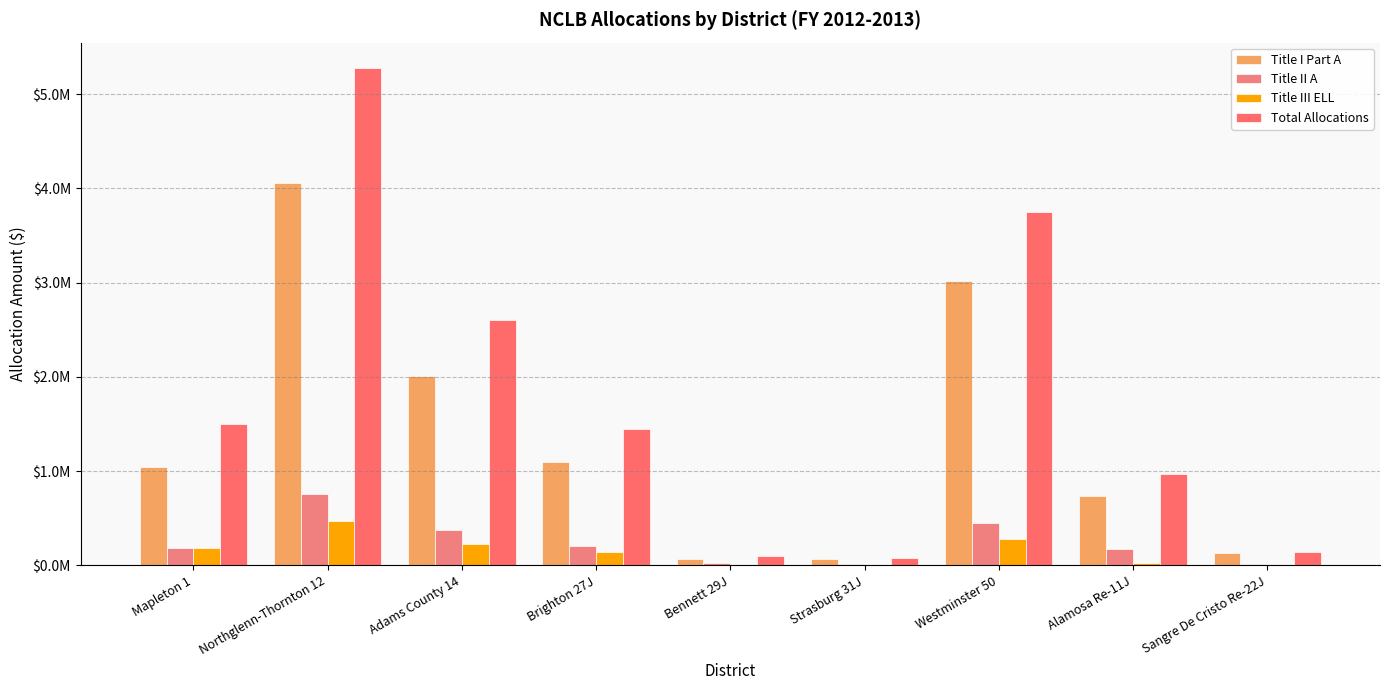

What is the smallest value displayed?

1301.4